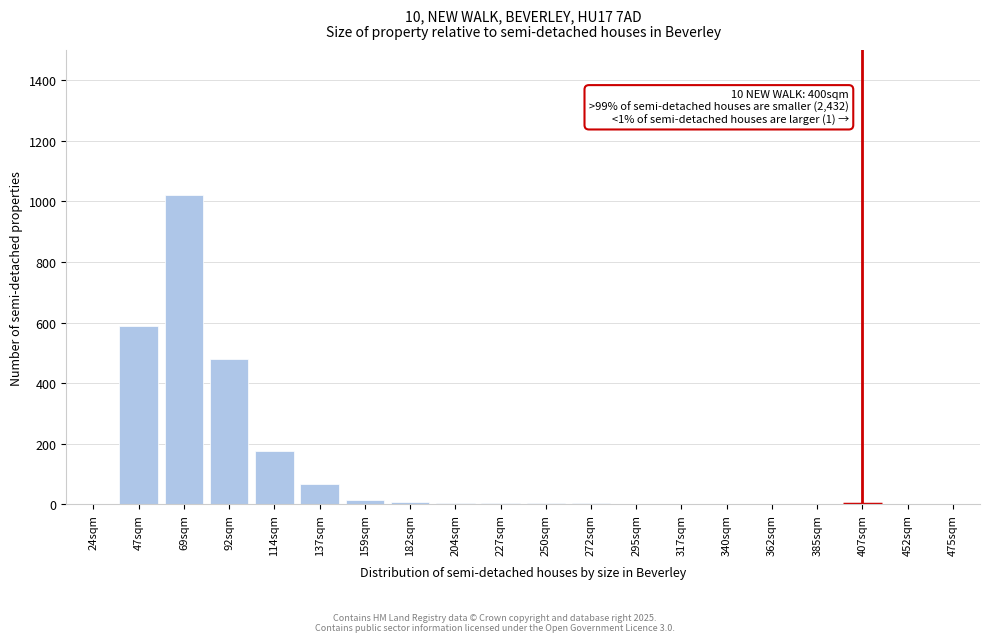

Which label corresponds to the largest value in the chart?

69sqm